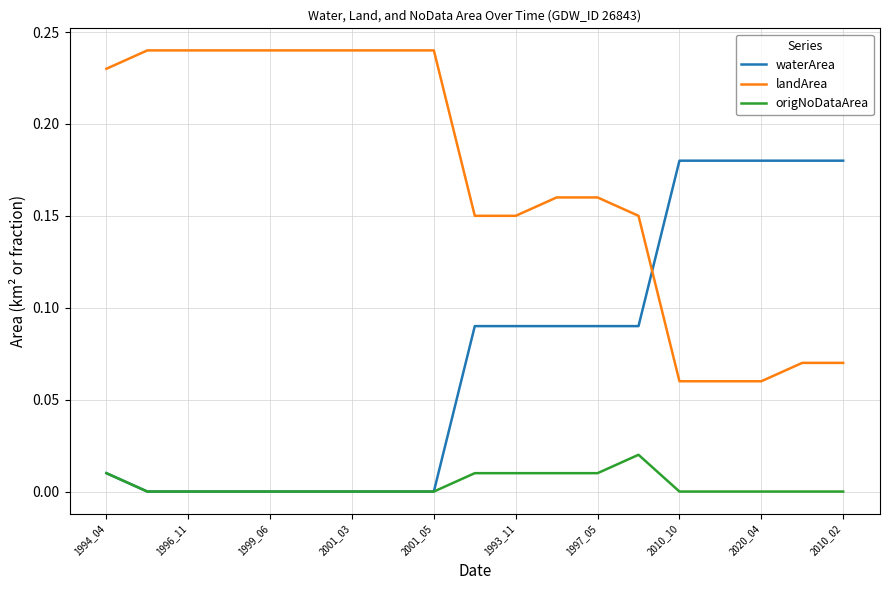

Which series has the largest total across all categories?

landArea